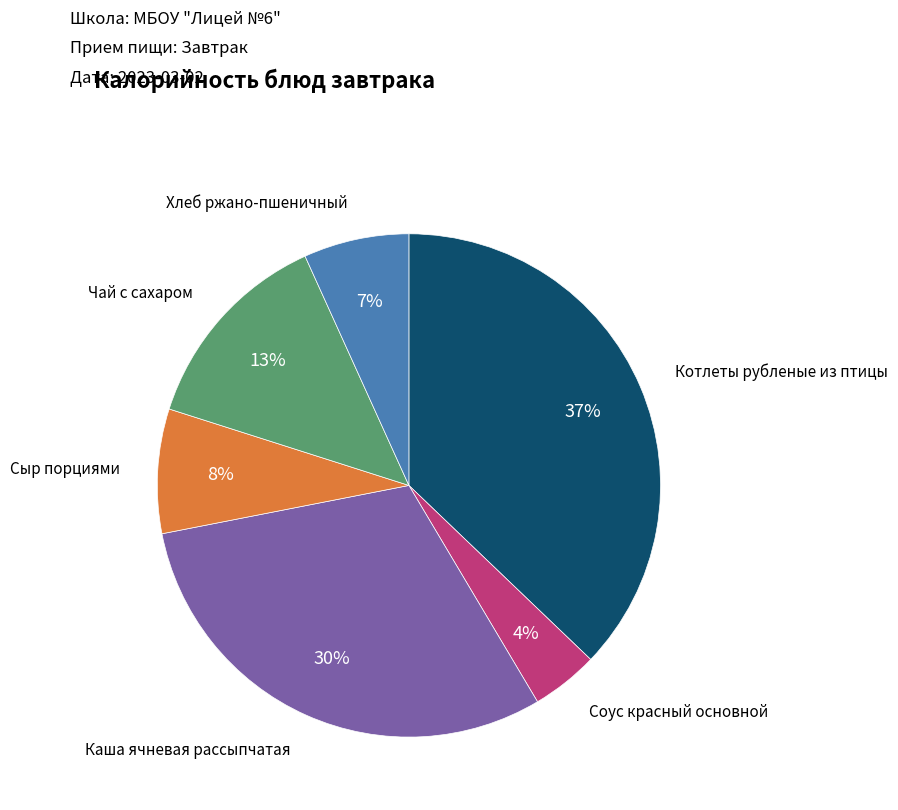

Is it true that Чай с сахаром is 13% of the pie?

True